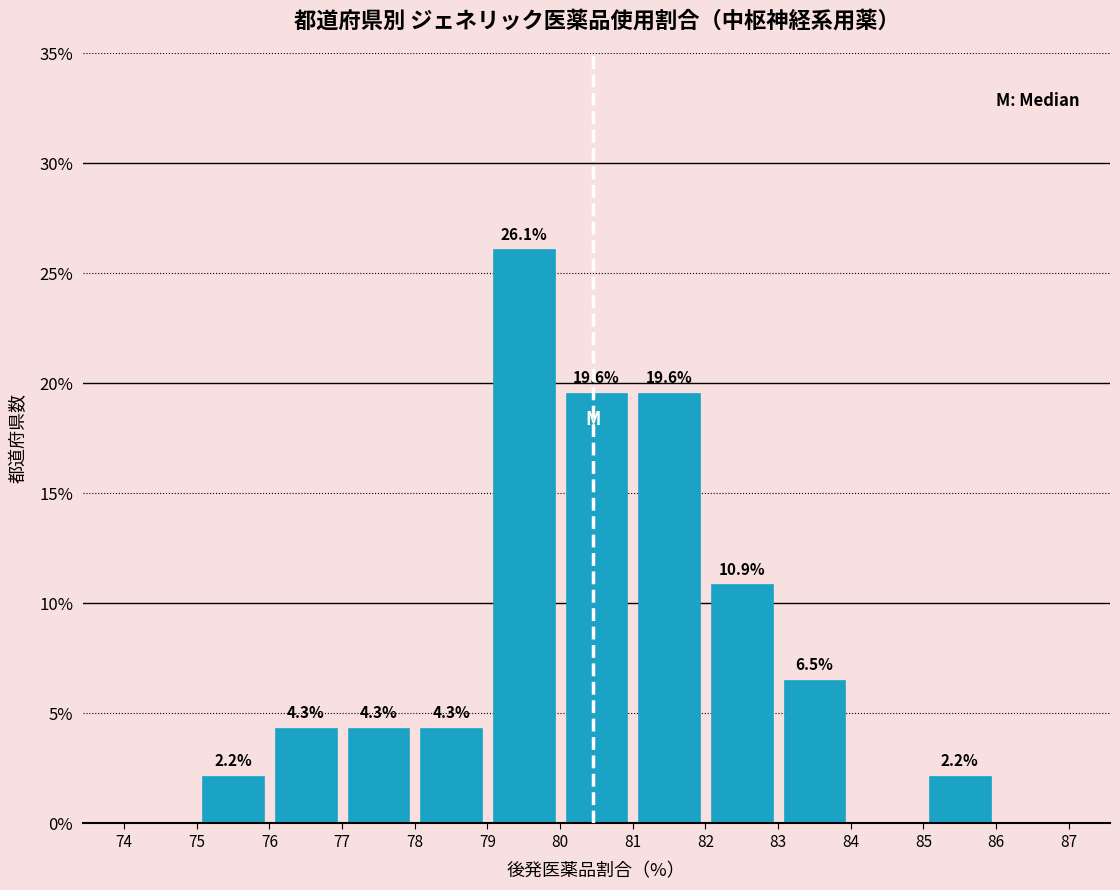

Over which range of the x-axis is the bar tallest?

79 to 80